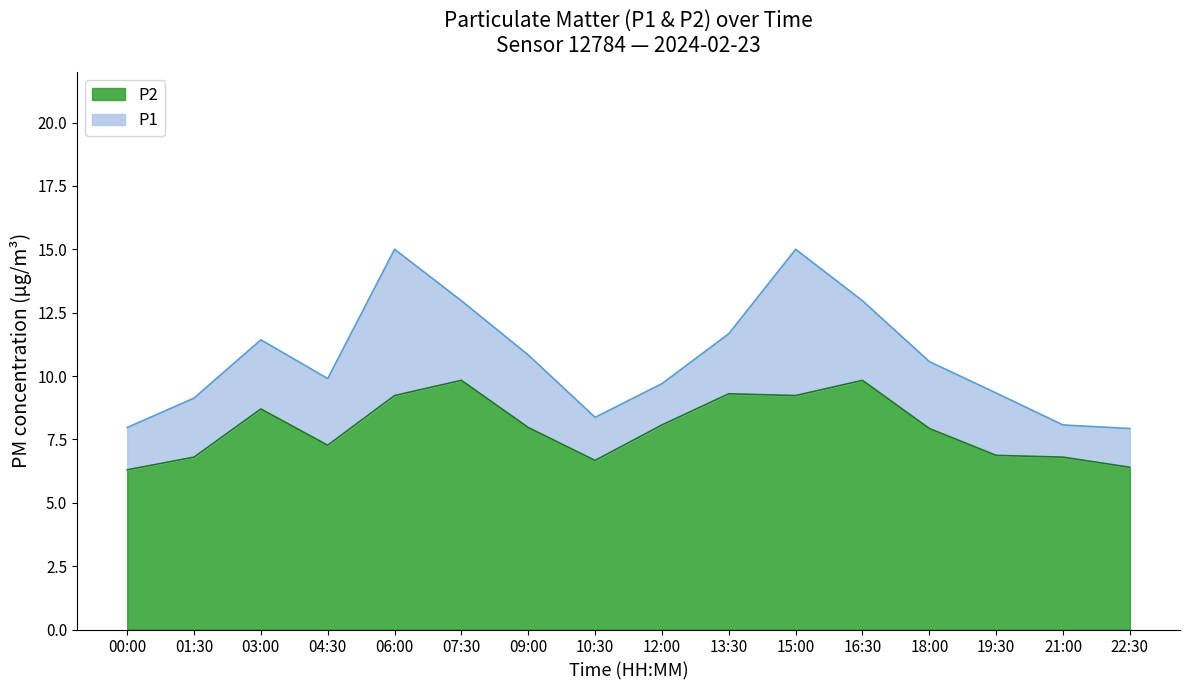

How many data points in P2 are less than 7?

6